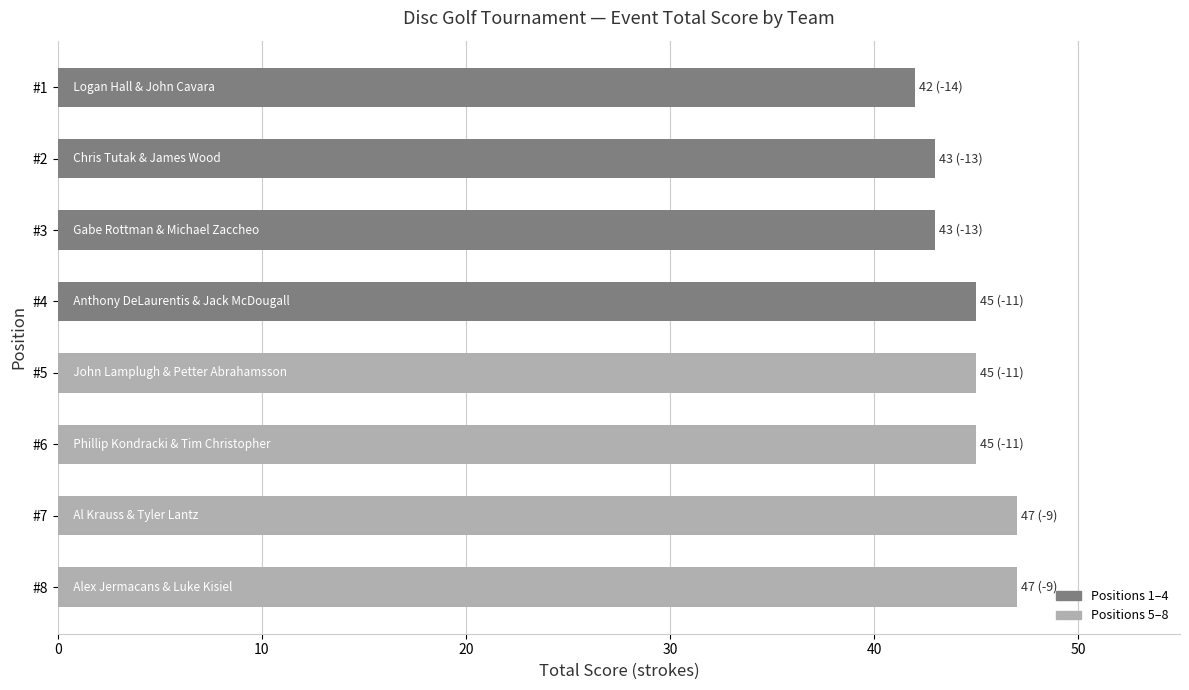

Reading bottom to top, extract all data points from this chart.

#8=47	#7=47	#6=45	#5=45	#4=45	#3=43	#2=43	#1=42